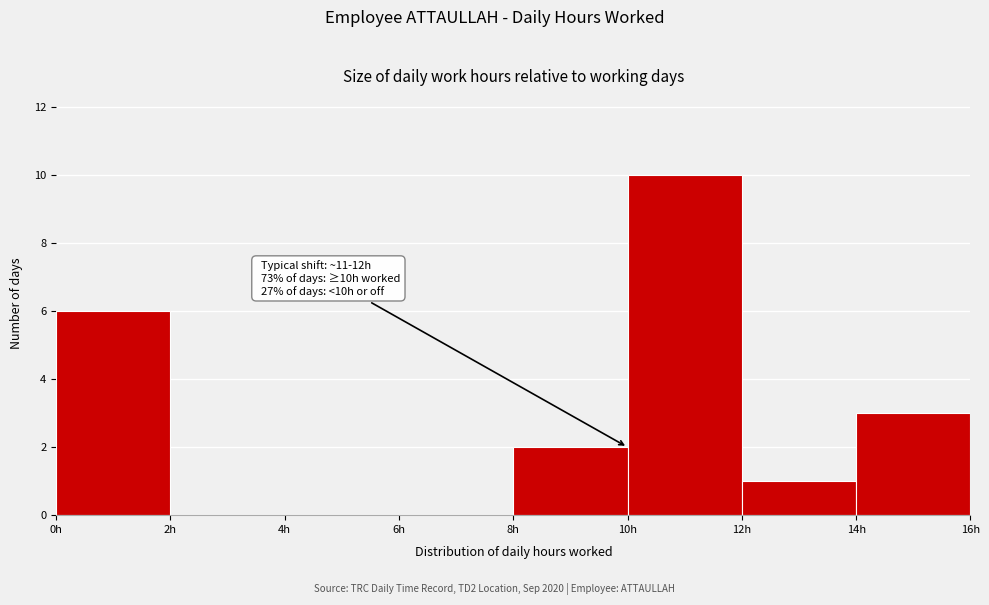

Over which range of the x-axis is the bar tallest?

10 to 12